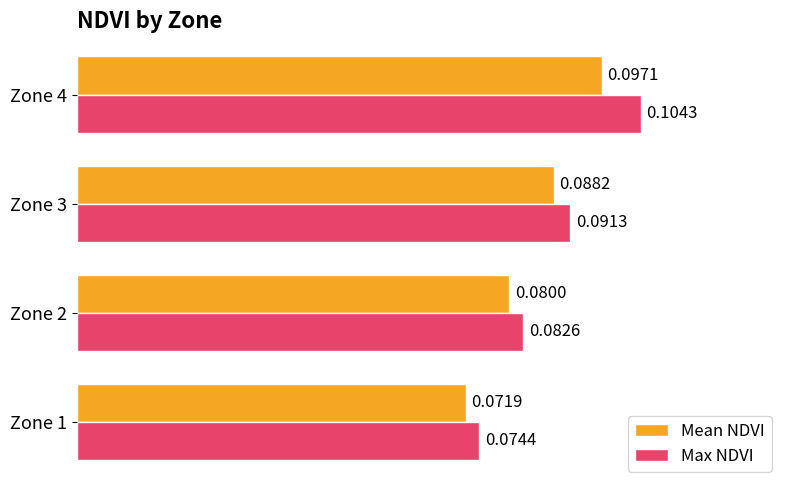

At Zone 3, list the series in order from smallest to largest.

Mean NDVI, Max NDVI